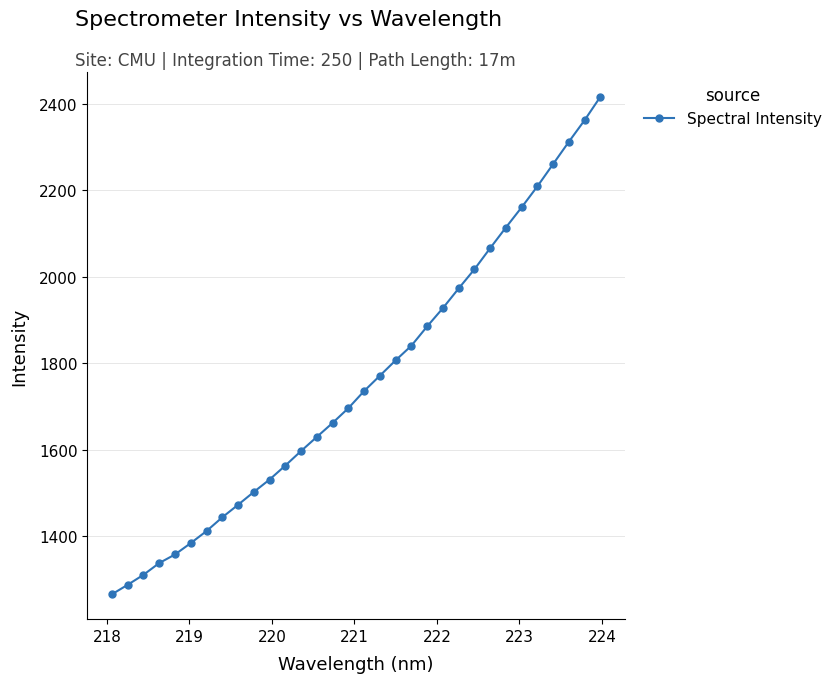

What is the smallest value displayed?

1265.6